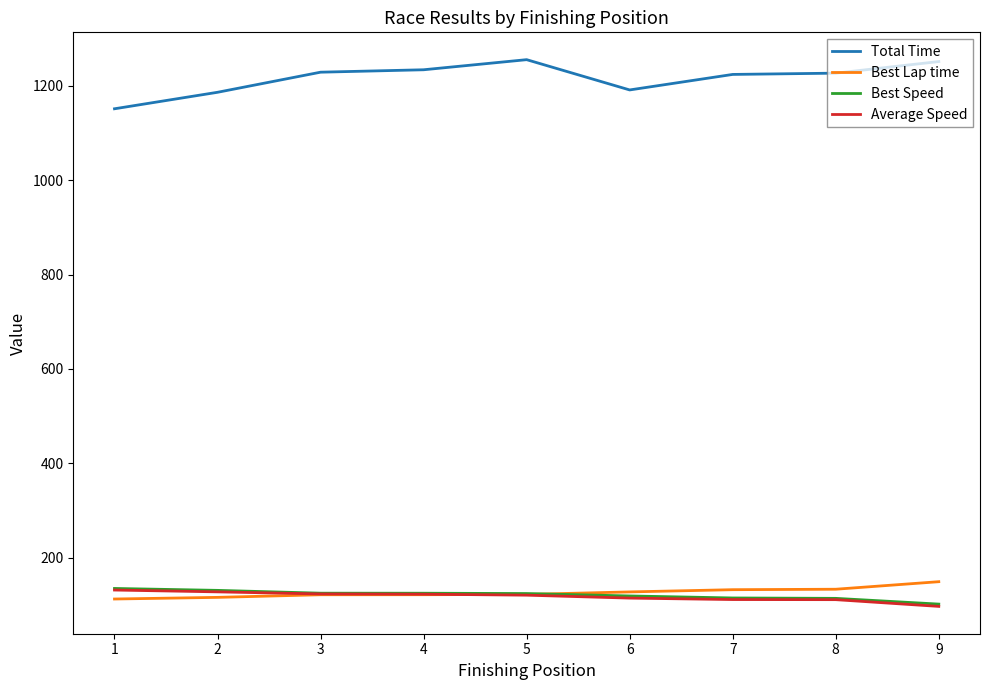

The Total Time series shows 1709.1 at 3. True or false?

False